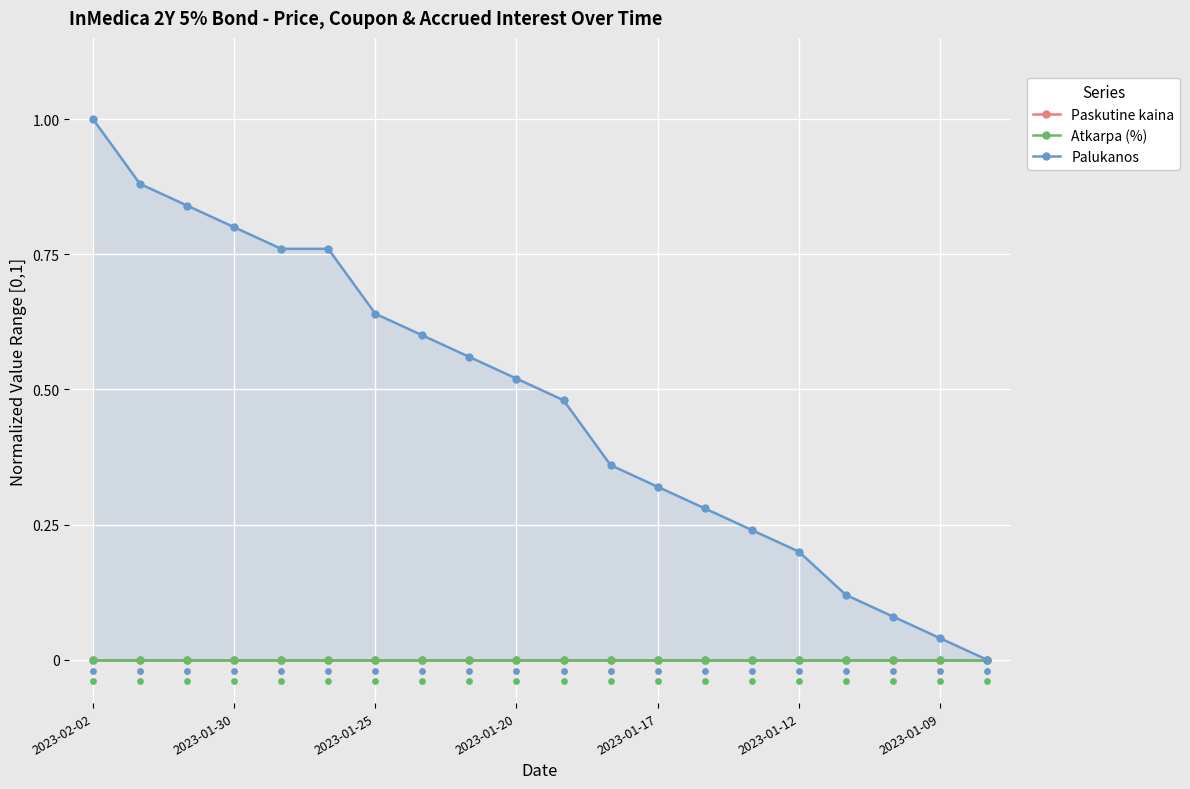

What are all the series names shown in the legend?

Paskutine kaina, Atkarpa (%), Palukanos